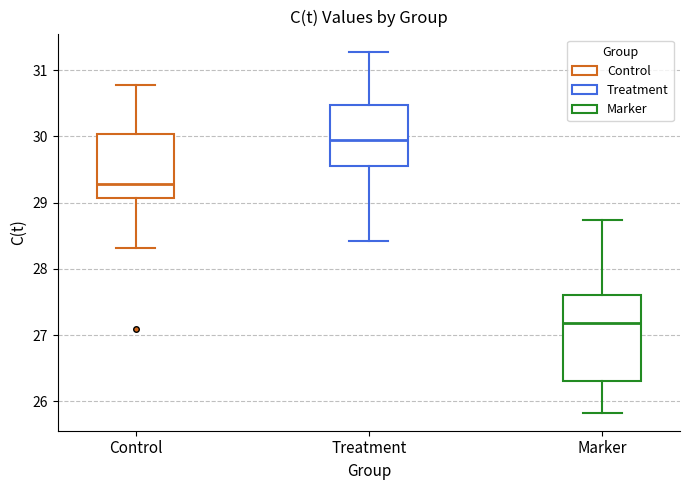

Reading left to right, read every box against the y-axis: the position of its median line, the range the box covers, and the ends of its whiskers. The values are not printed on the chart, so give them approximately, as read against the axis.

Control: median 29.3, box 29.1 to 30.0, whiskers 28.3 to 30.8
Treatment: median 29.9, box 29.6 to 30.5, whiskers 28.4 to 31.3
Marker: median 27.2, box 26.3 to 27.6, whiskers 25.8 to 28.7